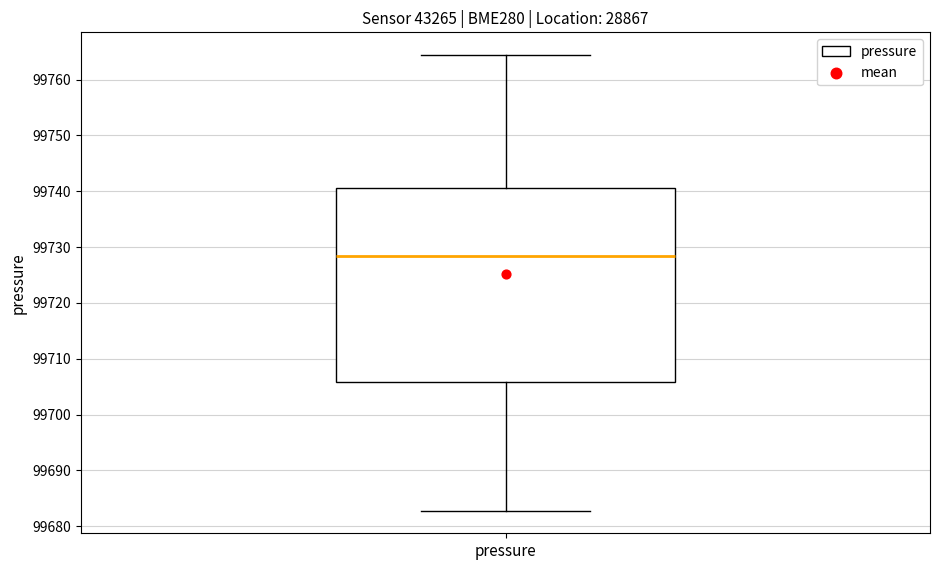

Where is the lower edge of the box for pressure on the y-axis? The values are not printed on the chart, so give them approximately, as read against the axis.

99706